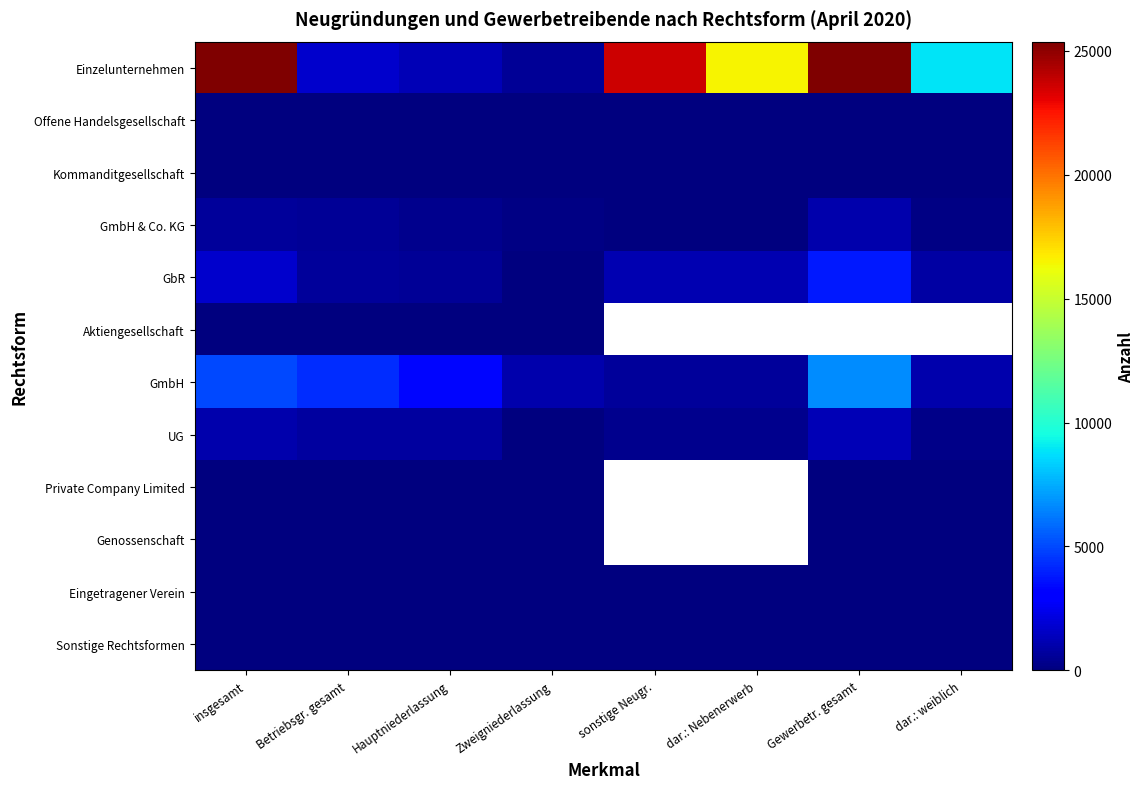

What is the spread (max minus min) of values at Zweigniederlassung?

1070.0